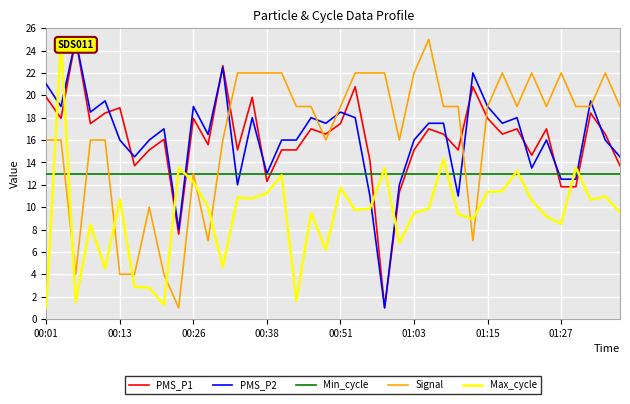

What is the minimum value shown in the chart?

1.0